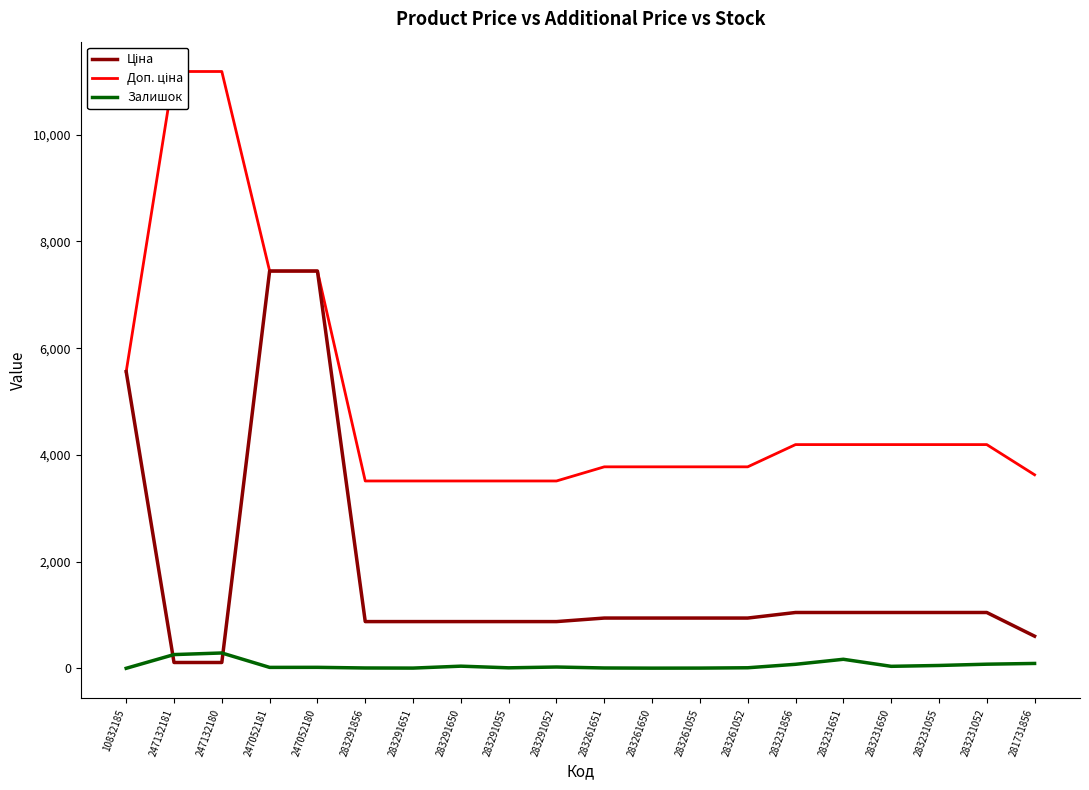

What is the value of the Ціна point at the 11th from the left?

944.2